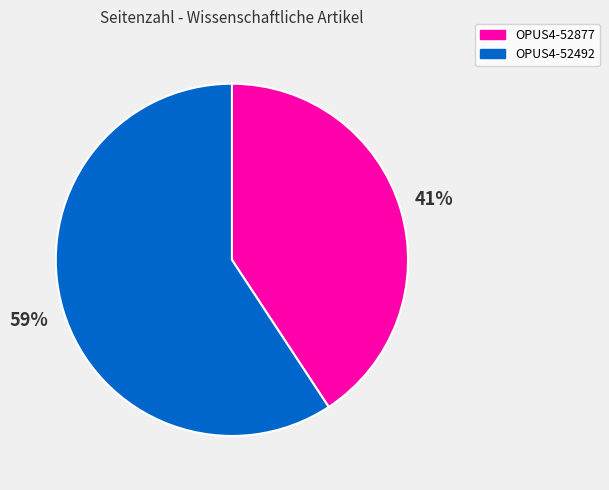

Which has a higher value, OPUS4-52492 or OPUS4-52877?

OPUS4-52492